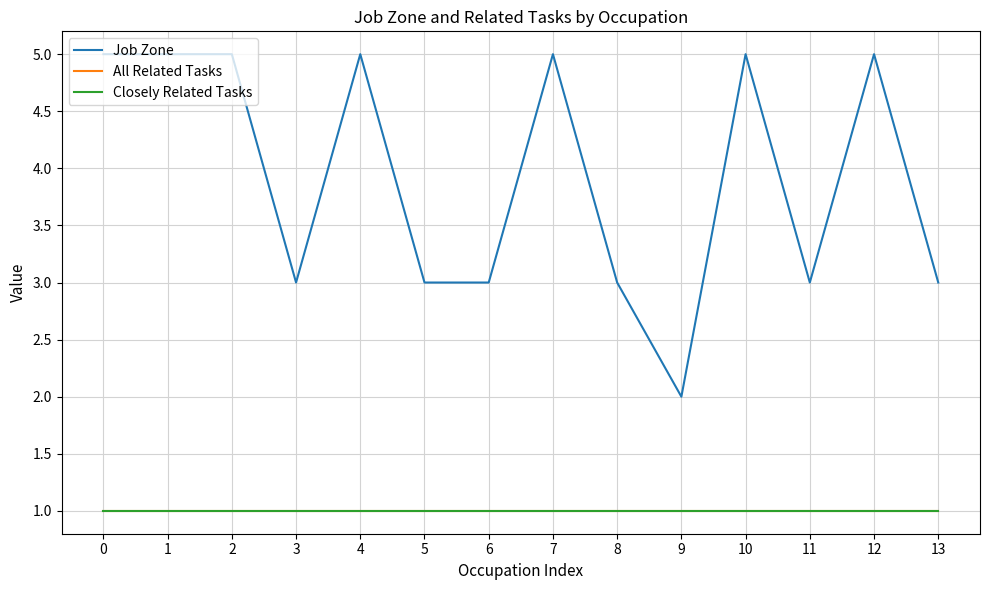

Which series has the widest spread of values?

Job Zone